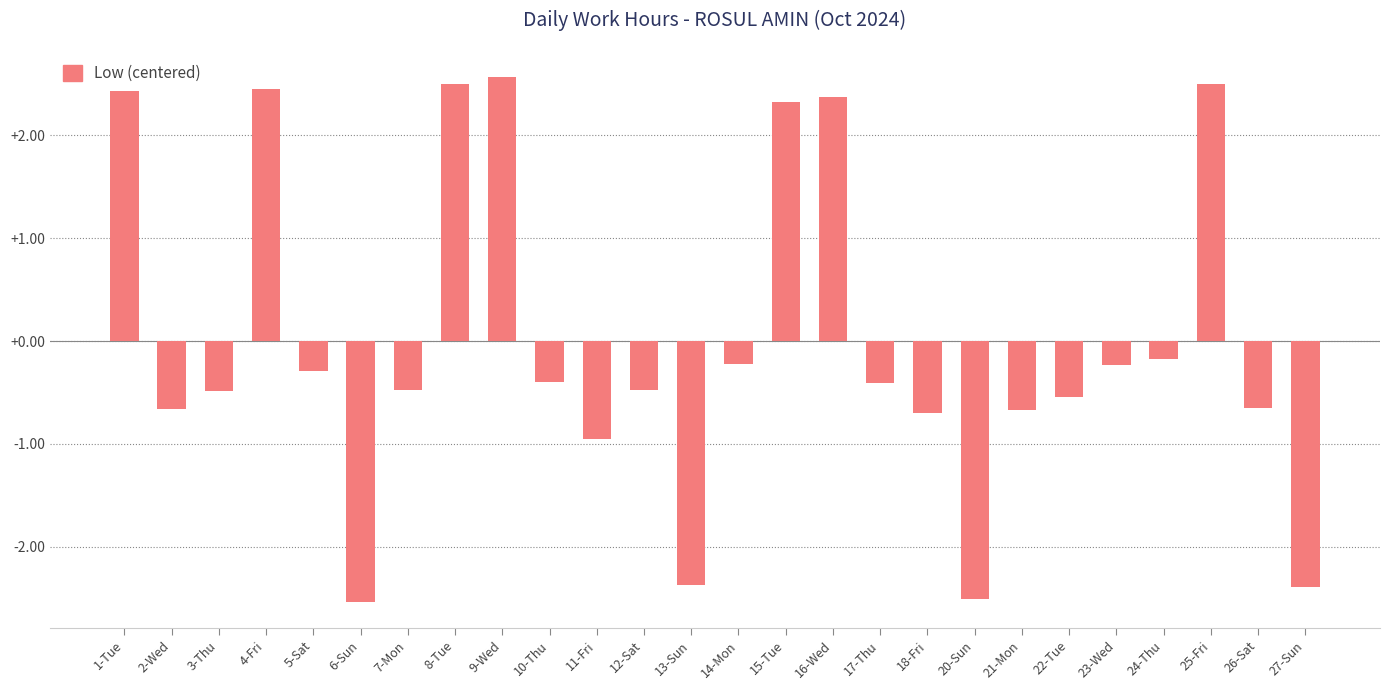

At which label is the value closest to 0?

24-Thu